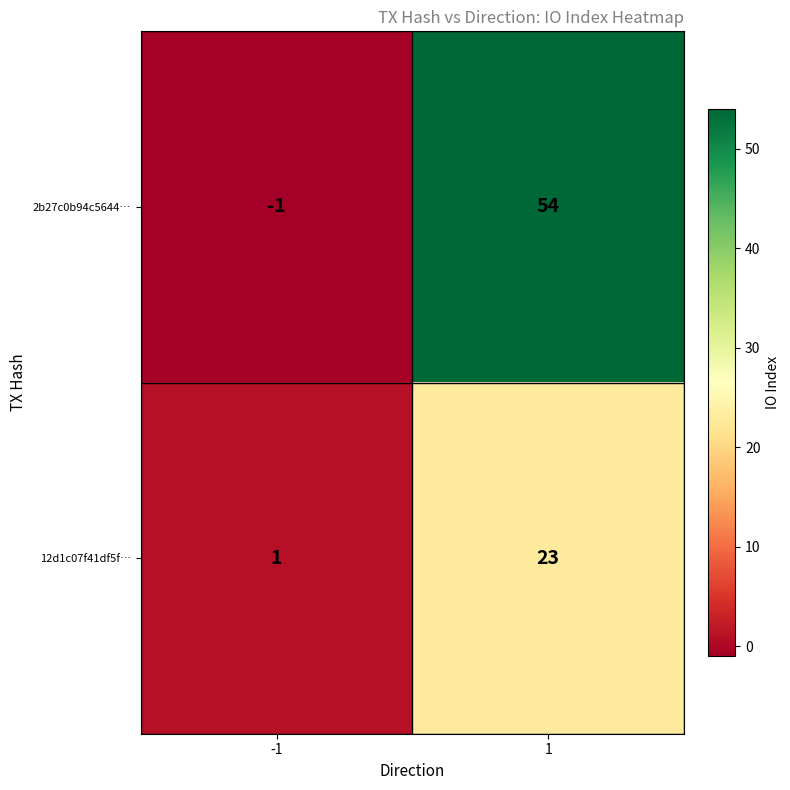

What is the smallest value displayed?

-1